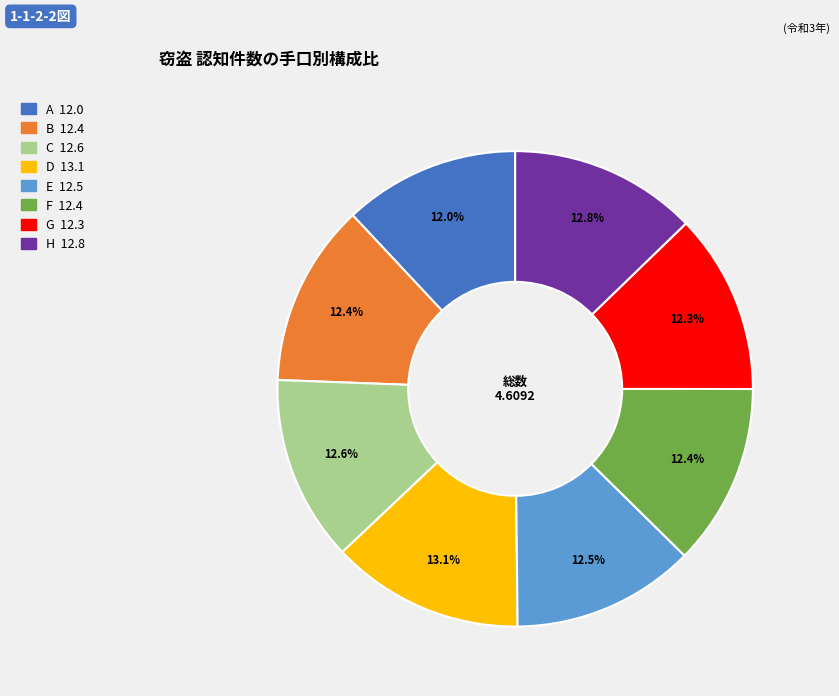

To the nearest percent, what is the combined percentage of B and C?

25%